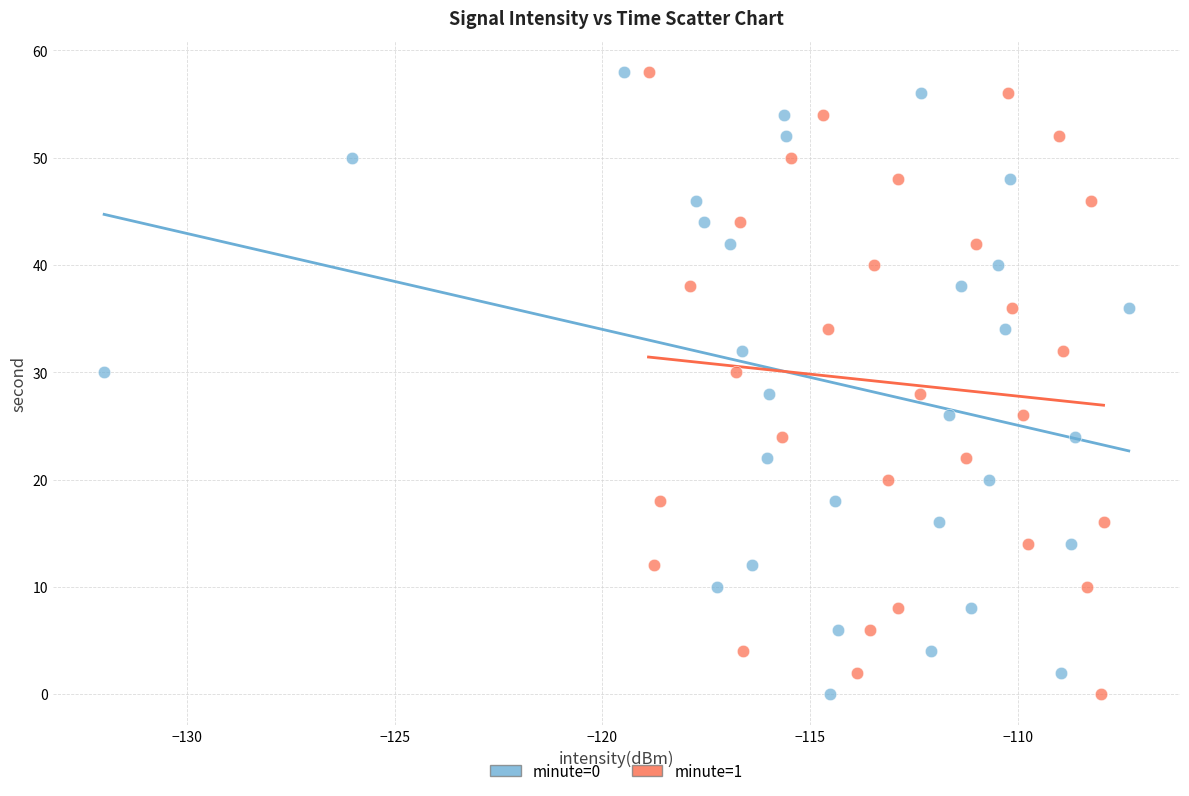

What are all the series names shown in the legend?

minute=0, minute=1